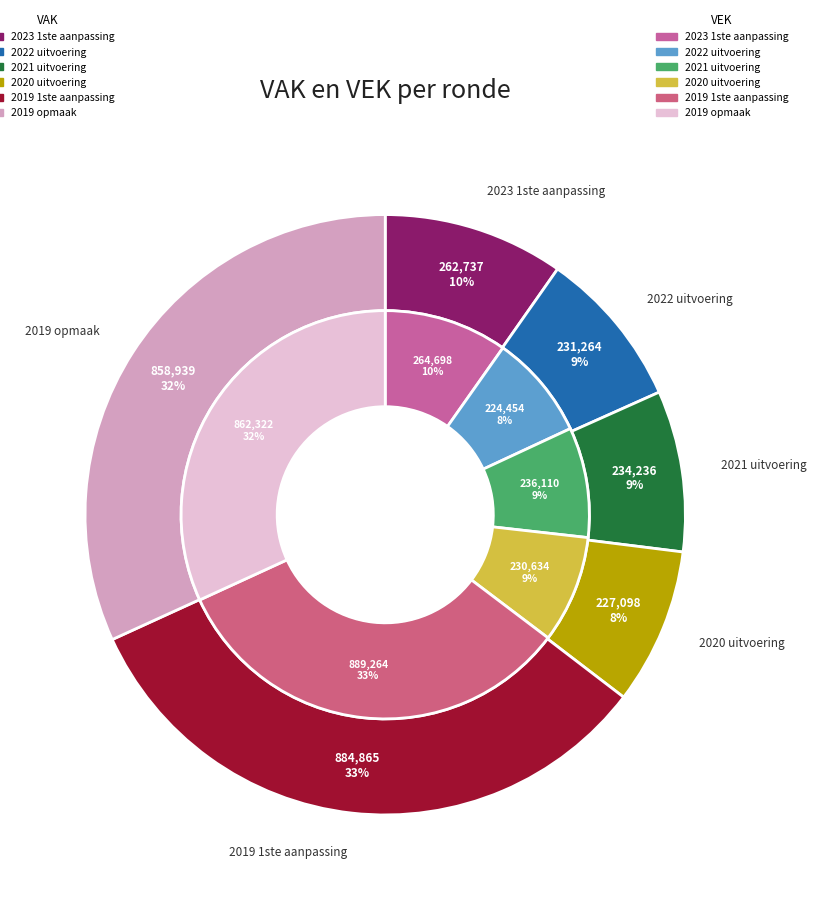

Is there any slice that represents more than half of the pie?

No